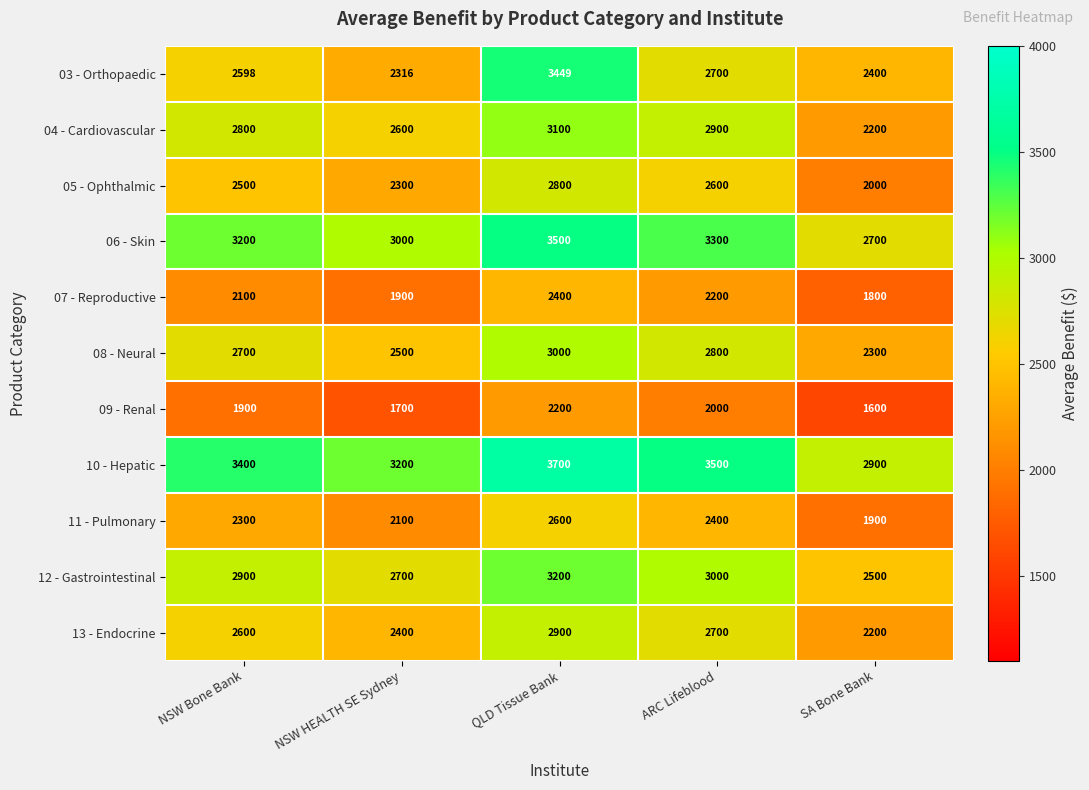

Which series has the widest spread of values?

03 - Orthopaedic